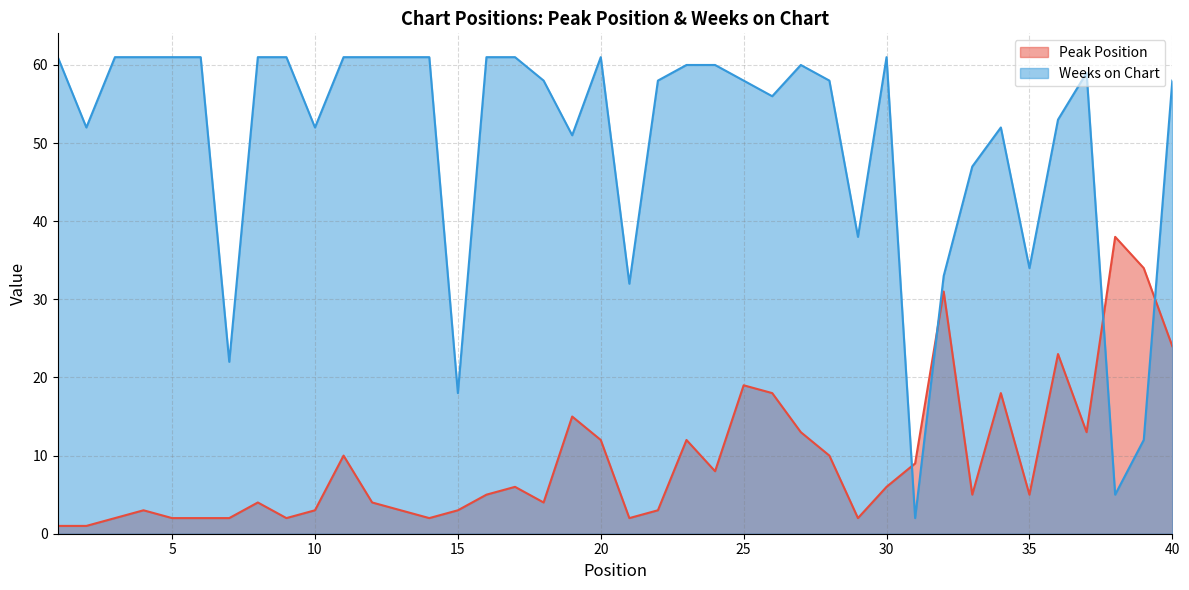

Is the value of Peak Position at 6 greater than the value of Weeks on Chart at 3?

No